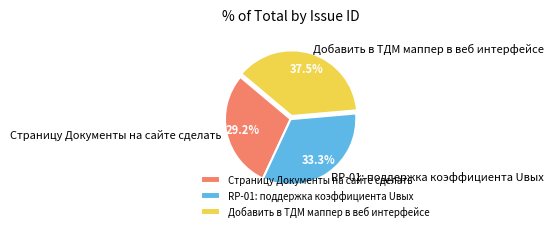

Rank the categories by value from lowest to highest.

Страницу Документы на сайте сделать, RP-01: поддержка коэффициента Uвых, Добавить в ТДМ маппер в веб интерфейсе